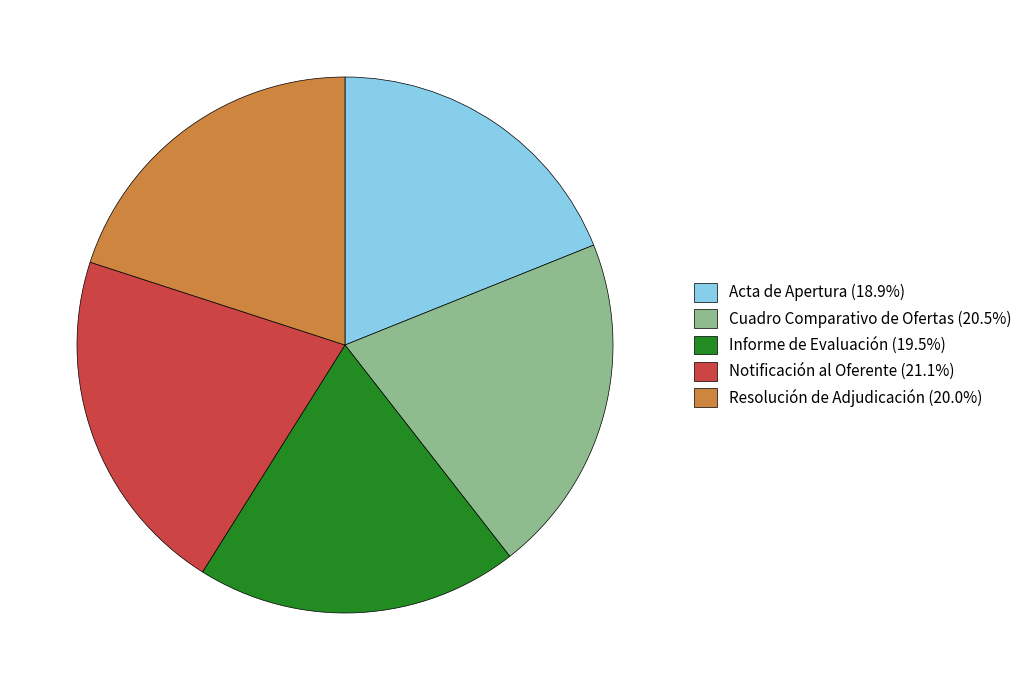

Is the sum of Notificación al Oferente (21.1%) and Acta de Apertura (18.9%) greater than half?

No